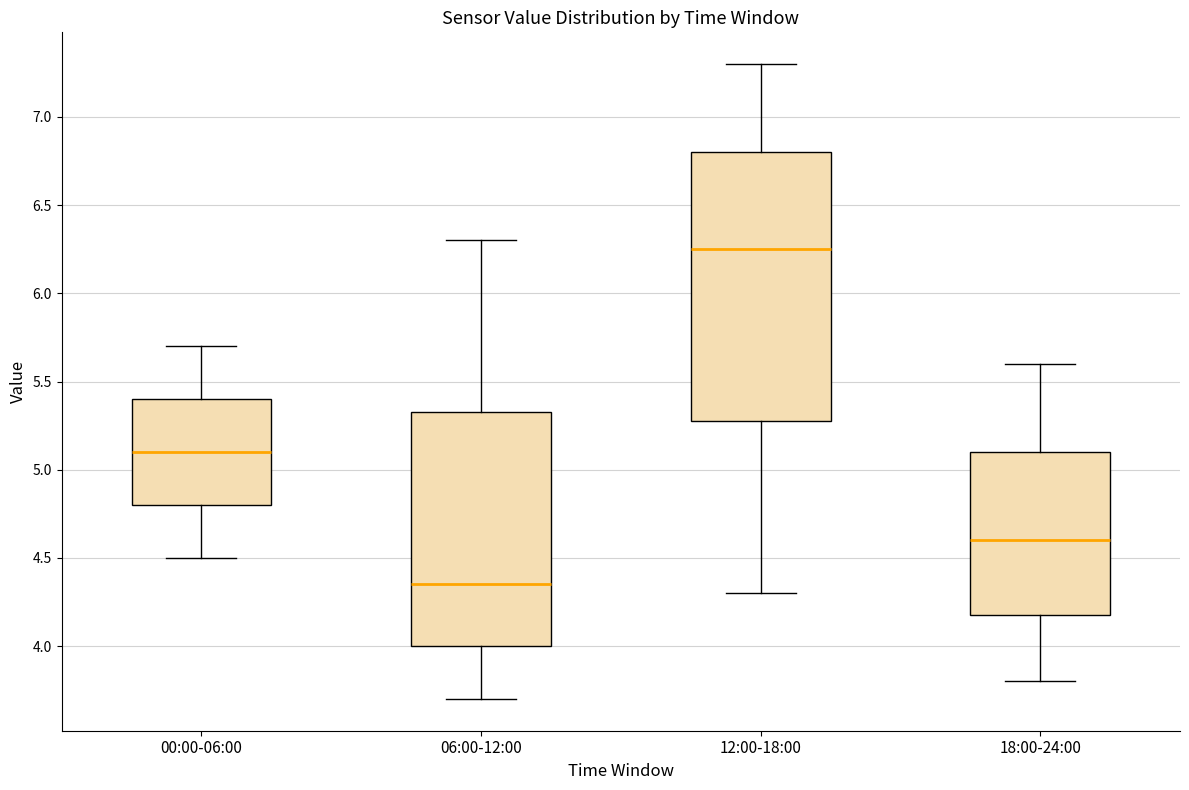

Comparing the boxes themselves (not the whiskers), which one is the tallest?

12:00-18:00